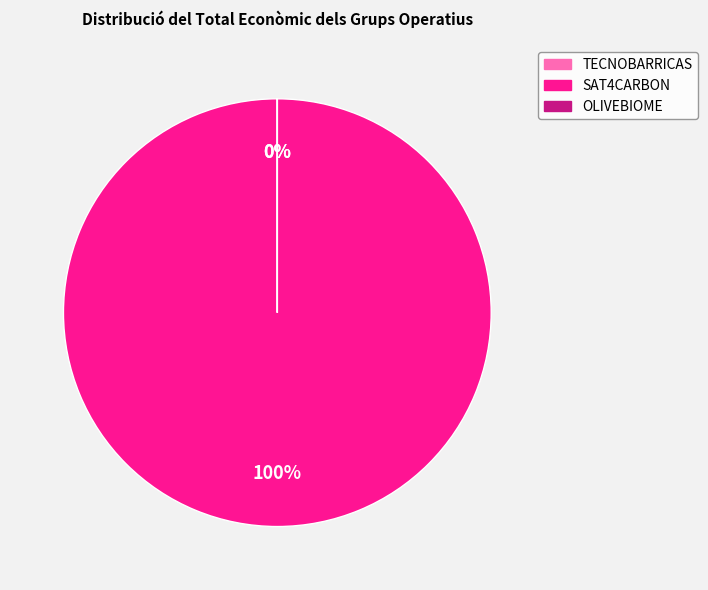

Count the number of slices in the pie.

3